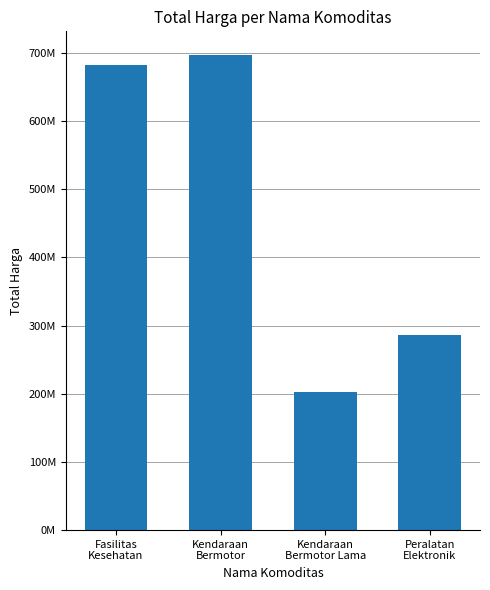

What is the label of the 1st bar from the right?

Peralatan
Elektronik